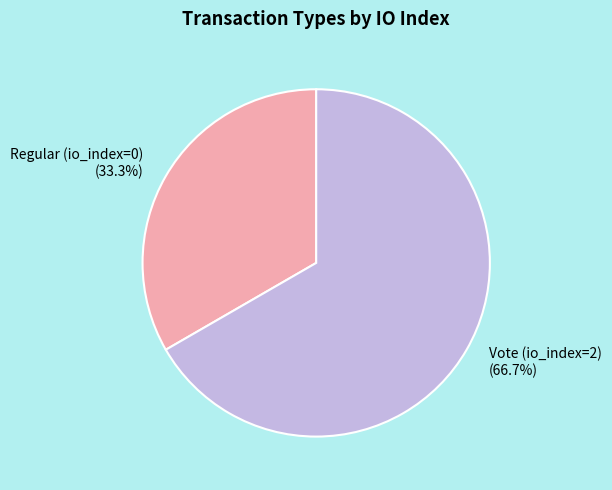

Which slice is the largest?

Vote (io_index=2)